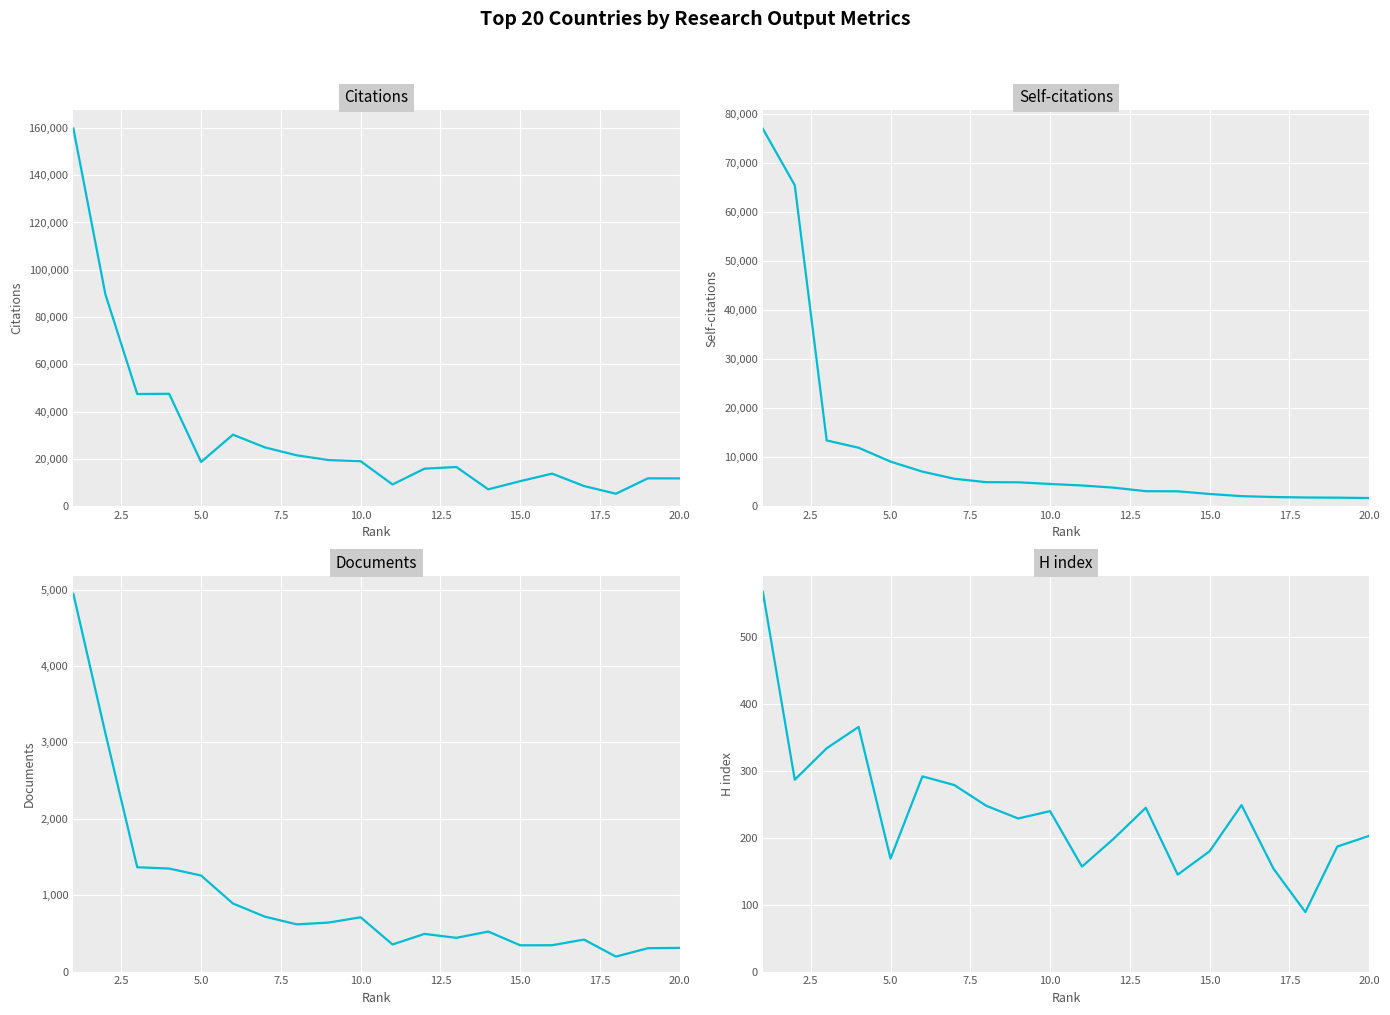

Rank the series by their maximum value, from highest to lowest.

Citations, Self-citations, Documents, H index